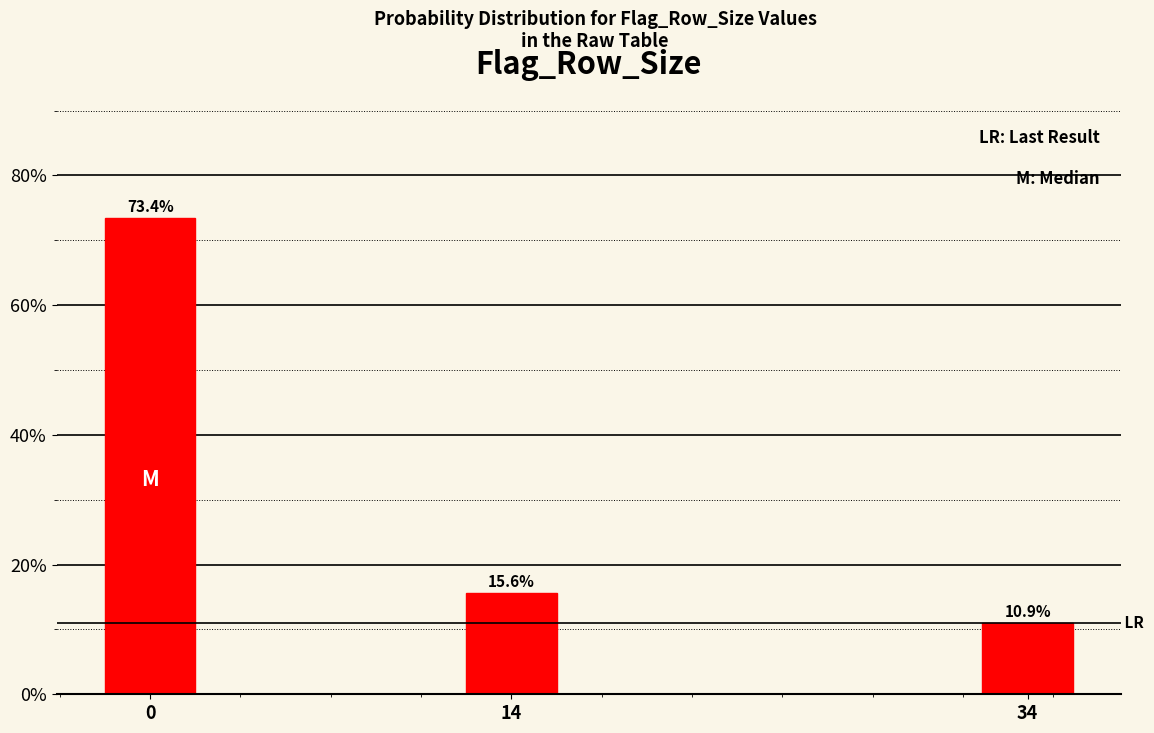

Reading left to right, transcribe all the data shown in this chart.

0=73.4	14=15.6	34=10.9